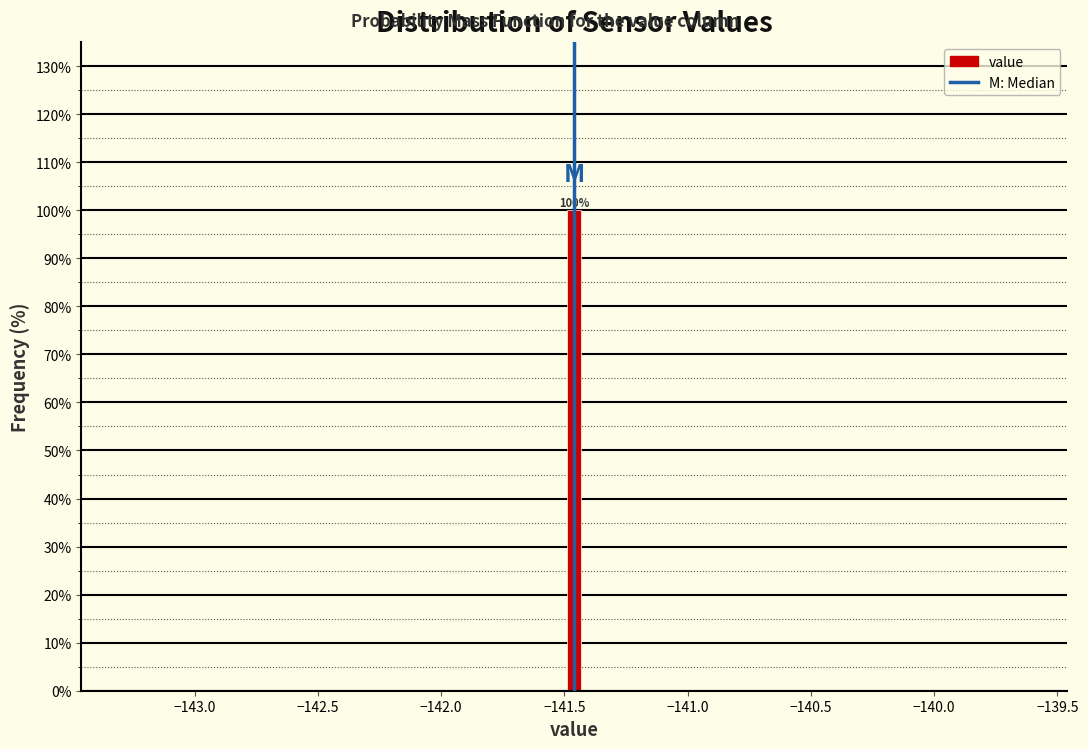

Read against the x-axis, roughly where is the centre of the tallest bar?

-141.45